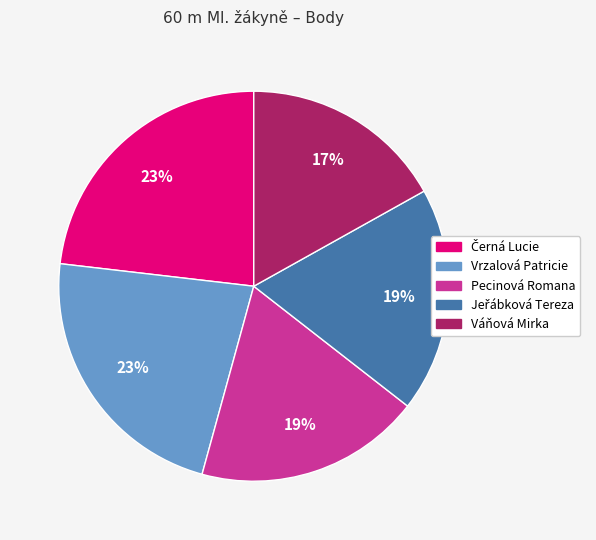

What percentage is the Vrzalová Patricie slice, to the nearest percent?

23%